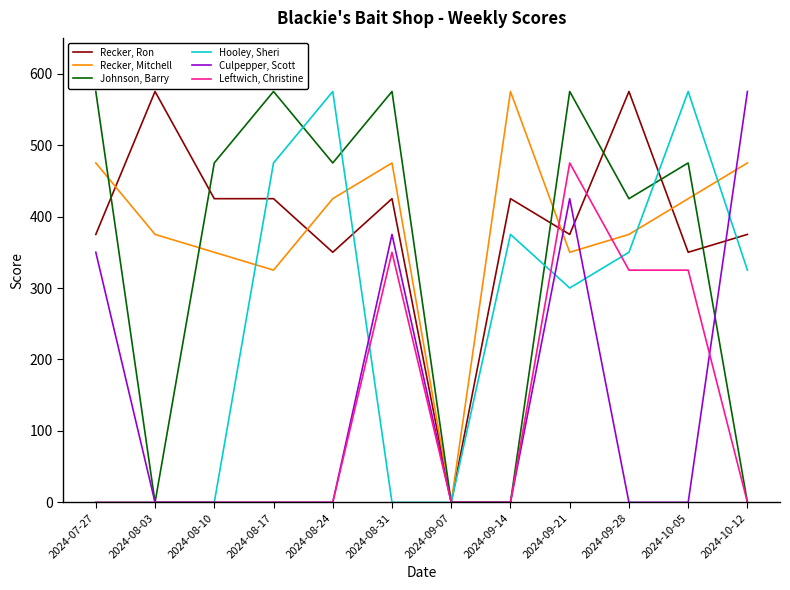

At which category is the sum across all series the highest?

2024-09-21